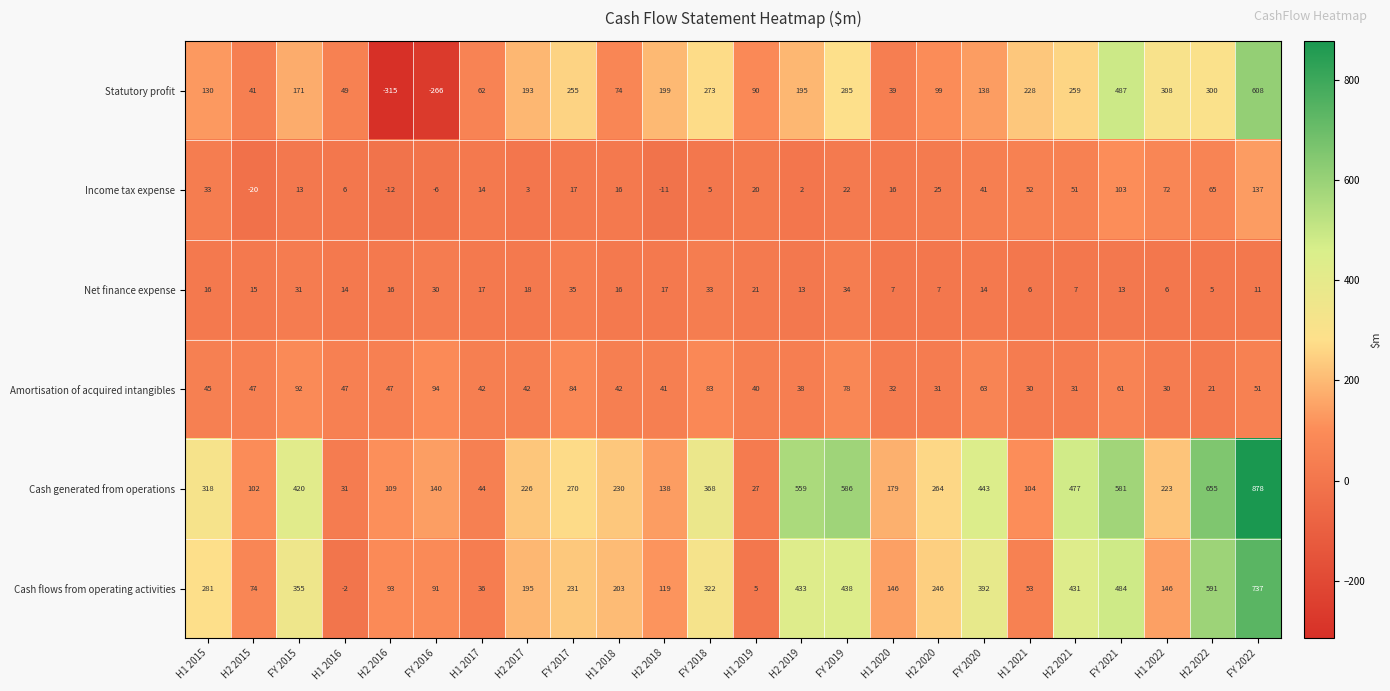

The value of Statutory profit at FY 2021 is 814. True or false?

False